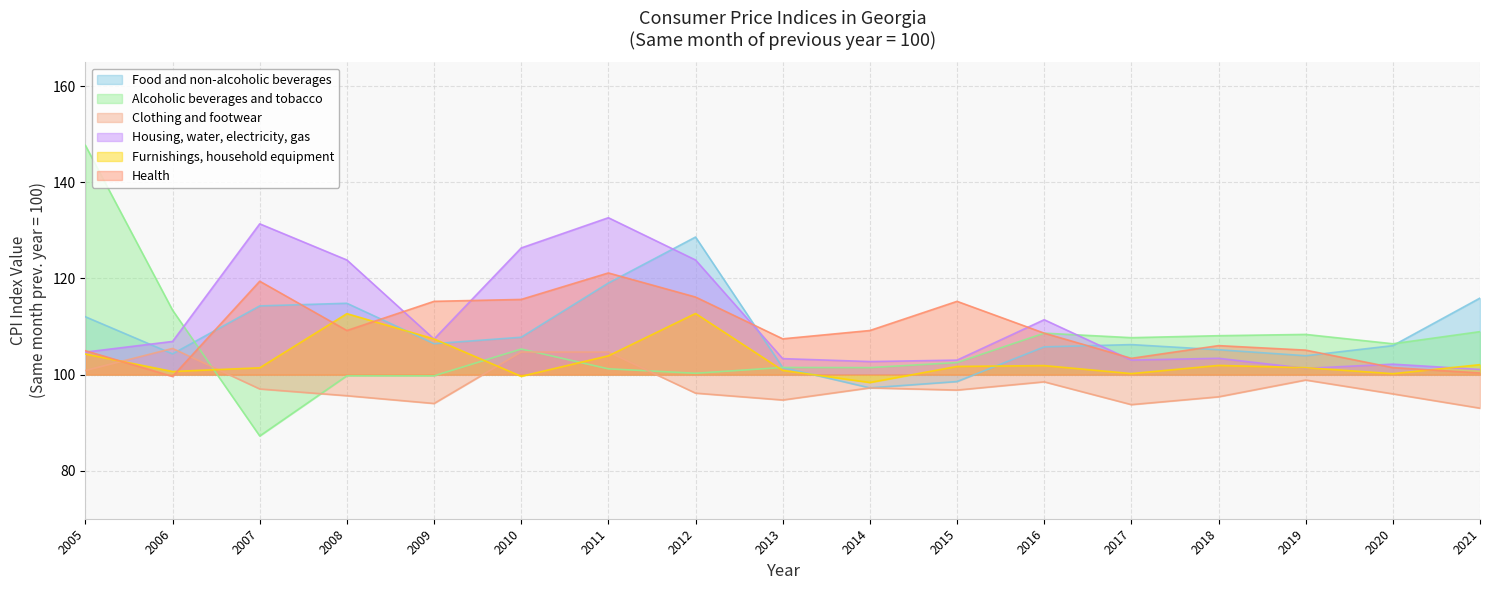

What is the total value across all series at 2013?

609.3